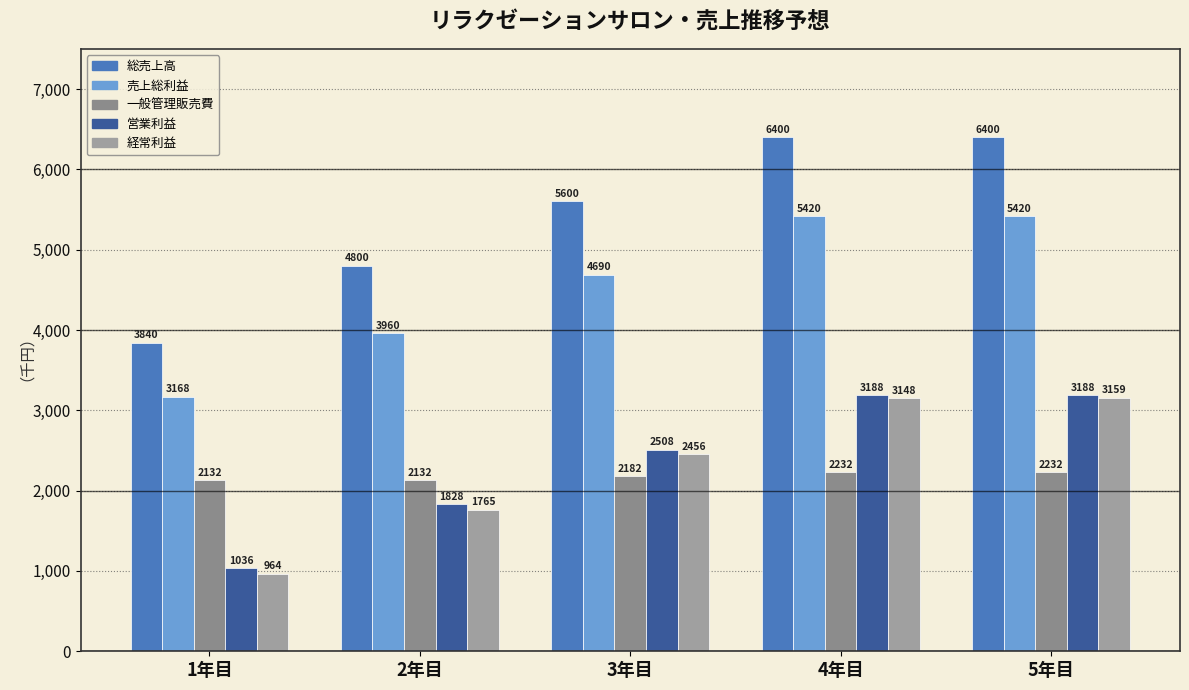

The 一般管理販売費 series shows 2232.0 at 5年目. True or false?

True